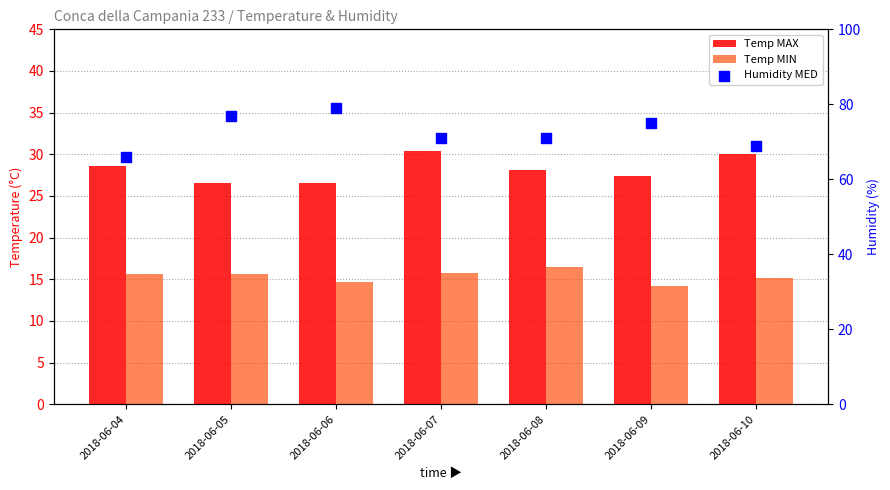

At which category is the sum across all series the highest?

2018-06-06